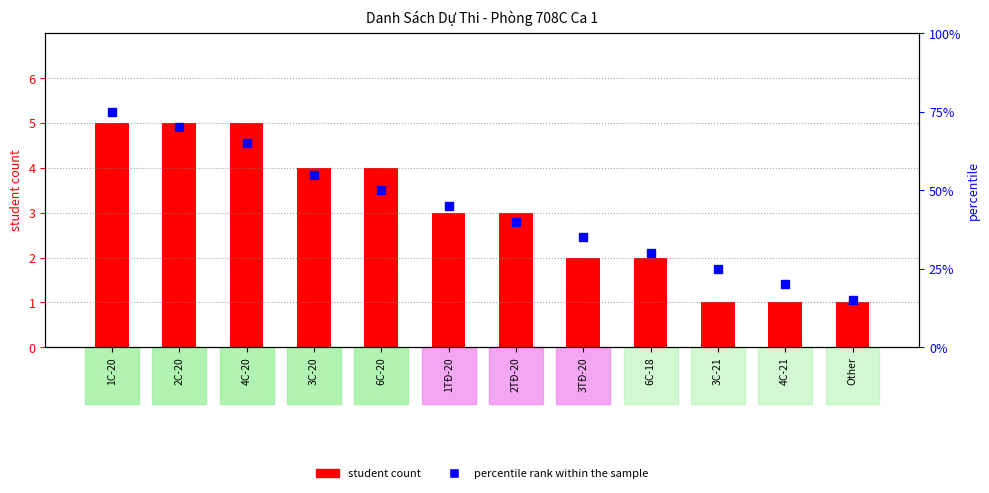

How many groups of bars are there?

12